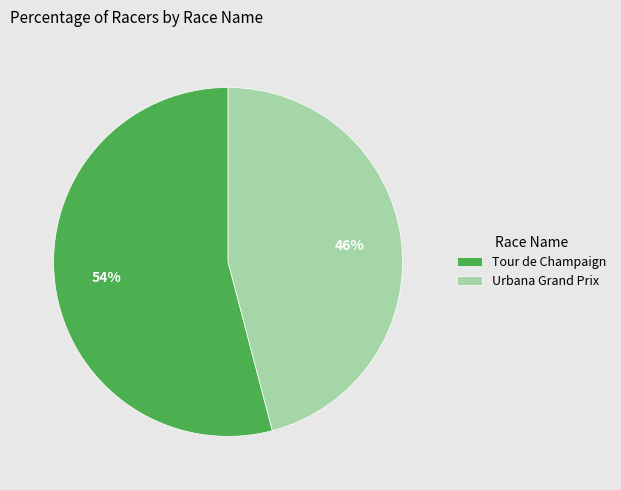

To the nearest percent, what is the difference between the Urbana Grand Prix and Tour de Champaign slice percentages?

8%